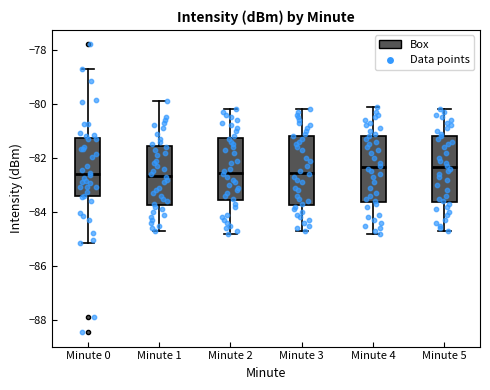

Reading left to right, read every box against the y-axis: the position of its median line, the range the box covers, and the ends of its whiskers. The values are not printed on the chart, so give them approximately, as read against the axis.

Minute 0: median -82.6, box -83.4 to -81.2, whiskers -85.2 to -78.8
Minute 1: median -82.6, box -83.8 to -81.6, whiskers -84.6 to -79.8
Minute 2: median -82.6, box -83.6 to -81.2, whiskers -84.8 to -80.2
Minute 3: median -82.6, box -83.8 to -81.2, whiskers -84.6 to -80.2
Minute 4: median -82.4, box -83.6 to -81.2, whiskers -84.8 to -80.0
Minute 5: median -82.4, box -83.6 to -81.2, whiskers -84.6 to -80.2